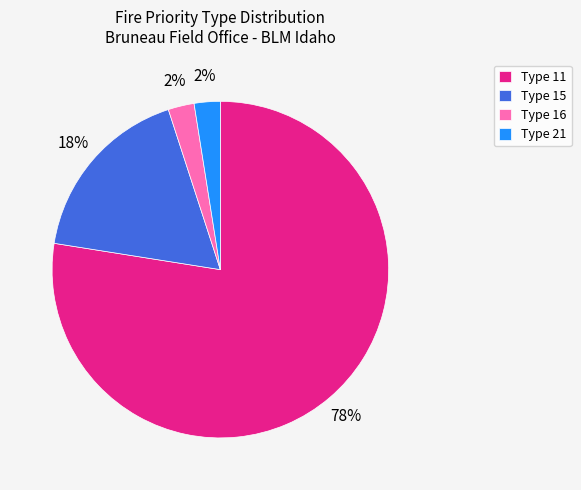

Between Type 11 and Type 15, which is larger?

Type 11